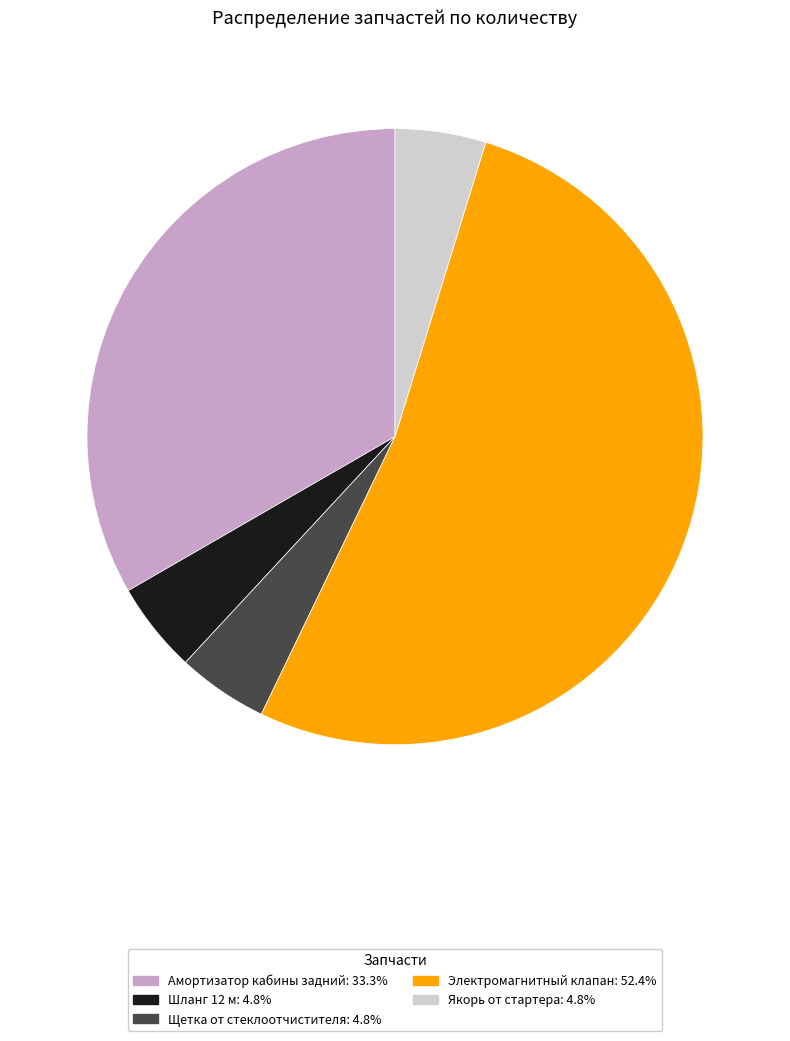

The Щетка от стеклоотчистителя slice represents 5% of the pie. True or false?

True